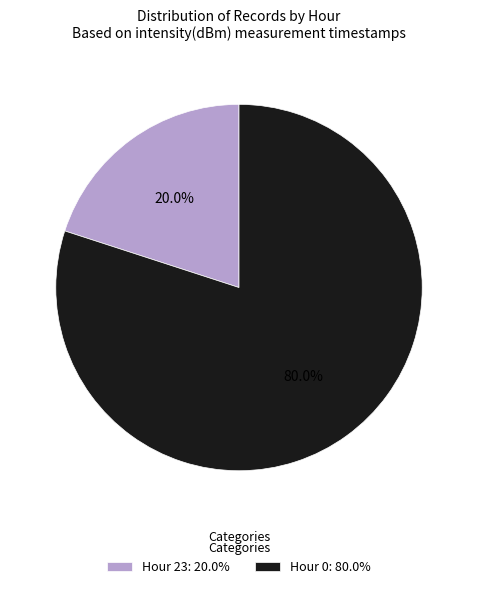

Is there a majority slice in this chart?

Yes